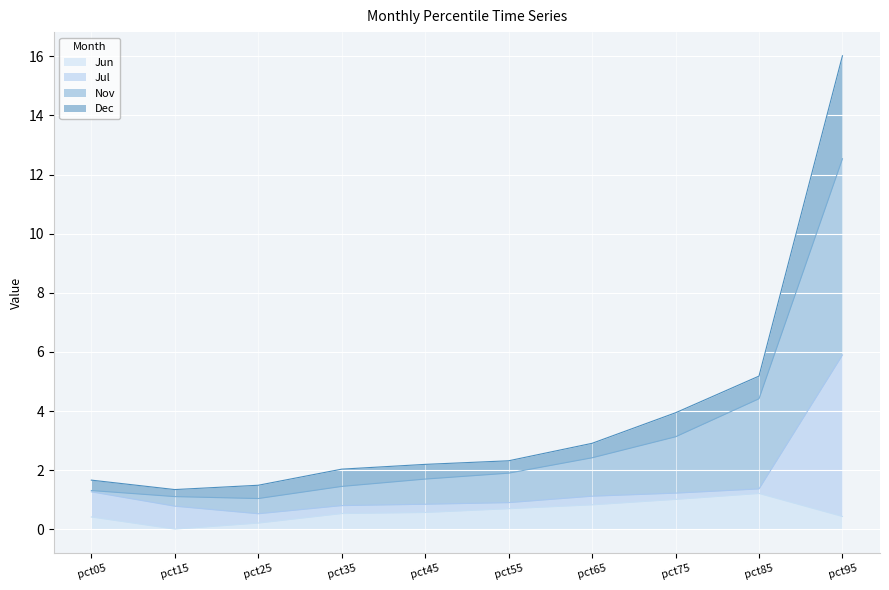

True or false: Nov has more than 0 points higher than both neighbors.

False